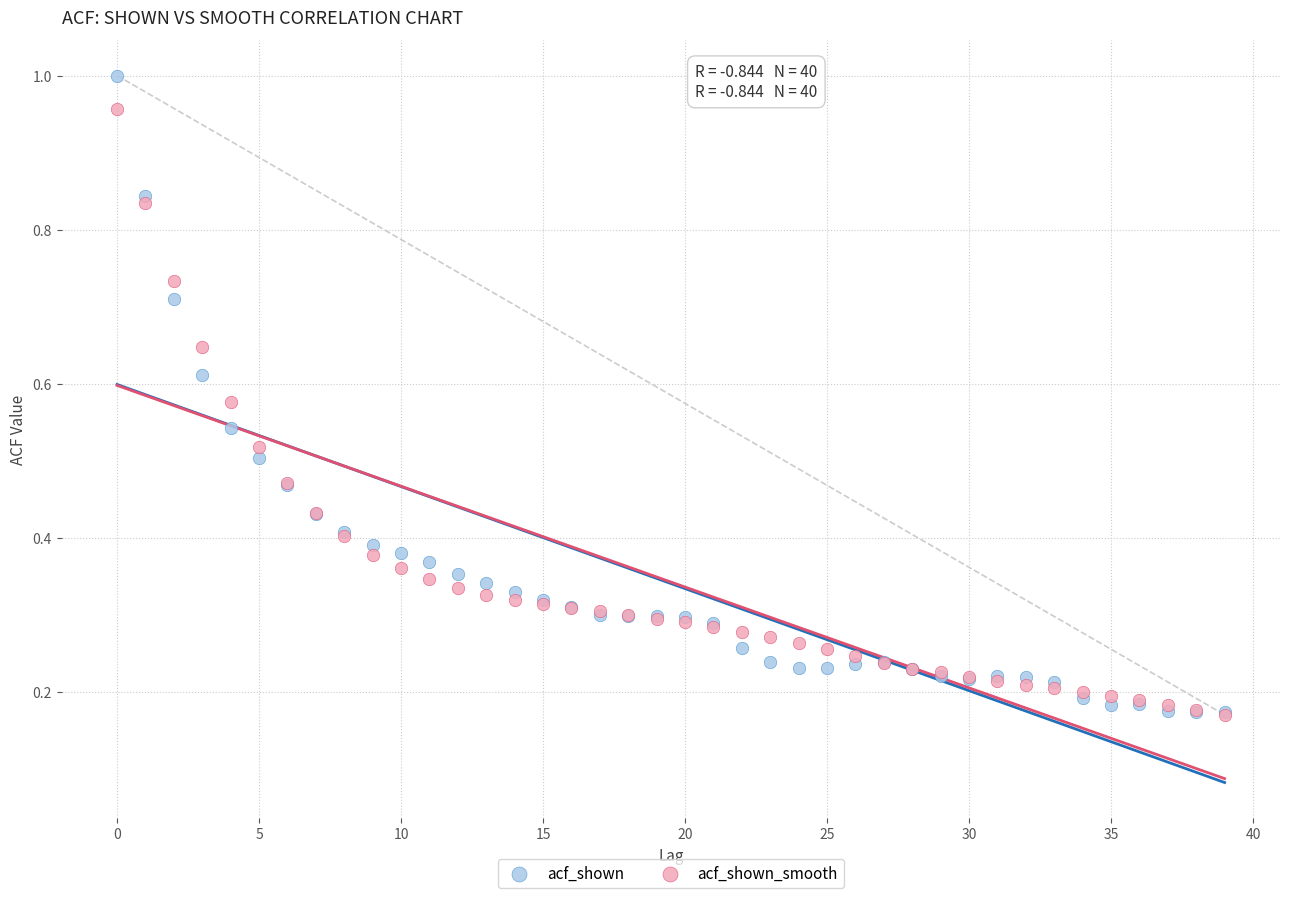

What are all the series names shown in the legend?

acf_shown, acf_shown_smooth